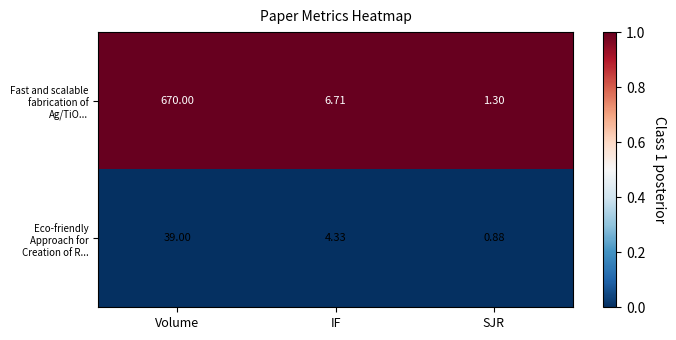

Where is Eco-friendly Approach for Creation of R... nearest to the value 19?

IF